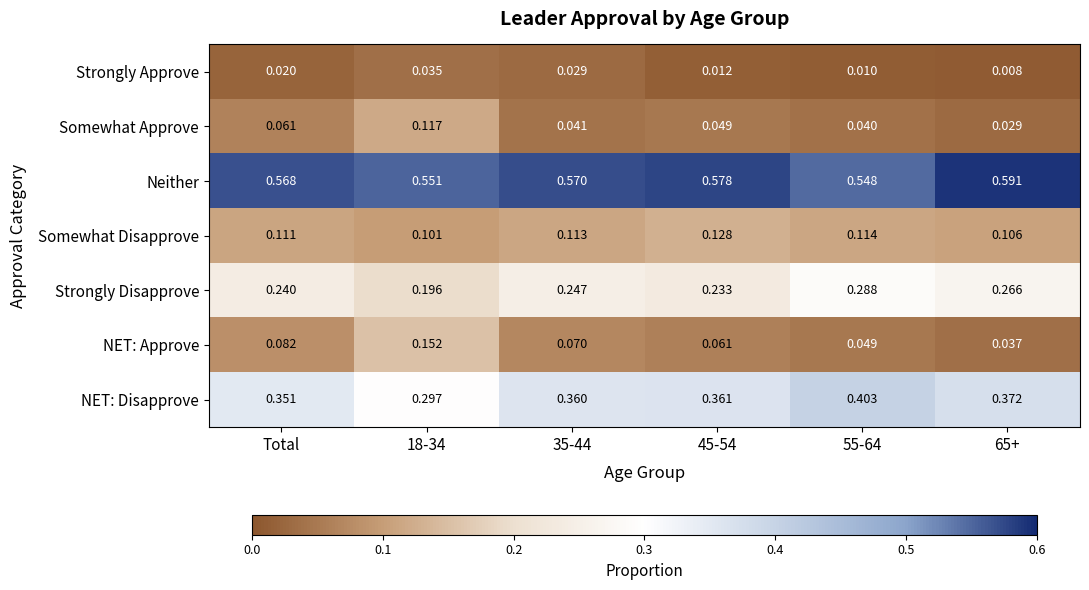

Is the value of Neither at 45-54 greater than the value of Somewhat Disapprove at 35-44?

Yes